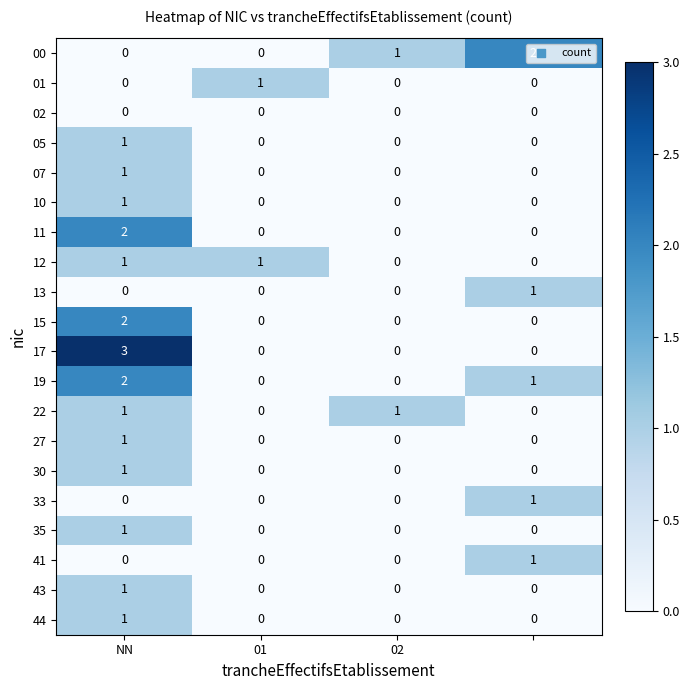

How many 11 values are between 0 and 2?

4